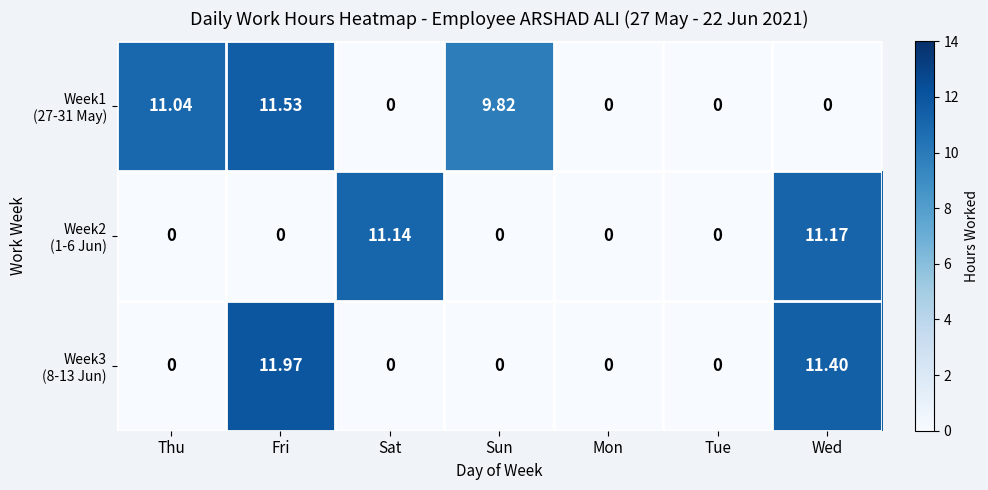

What is the total value across all series at Wed?

22.6